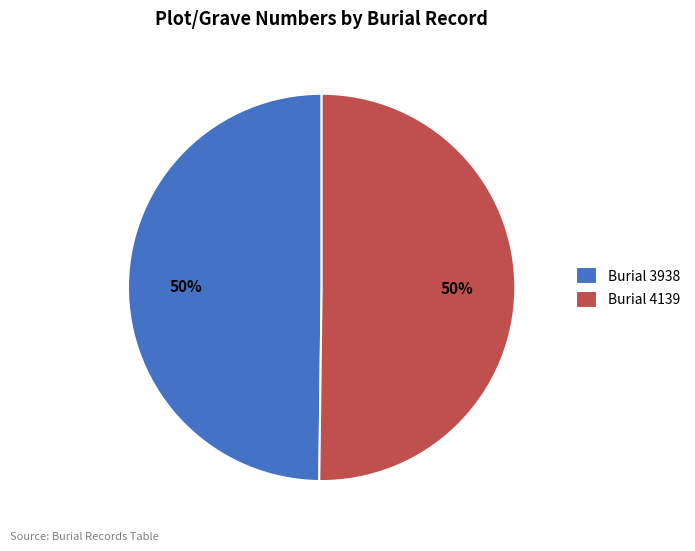

Count the number of slices in the pie.

2